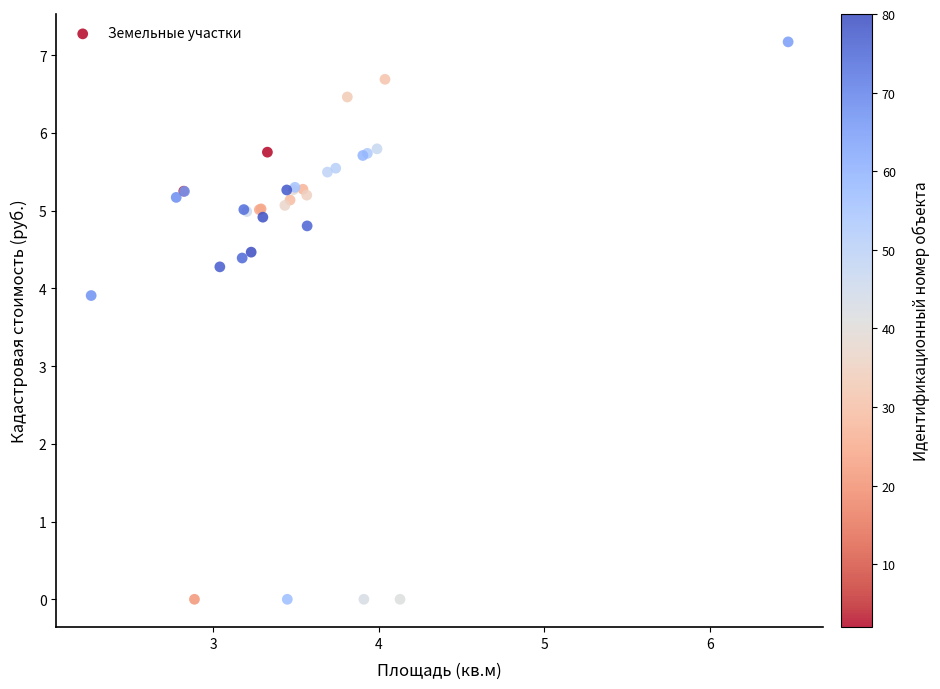

What Y value in the scatter plot is closest to 3?

3.9